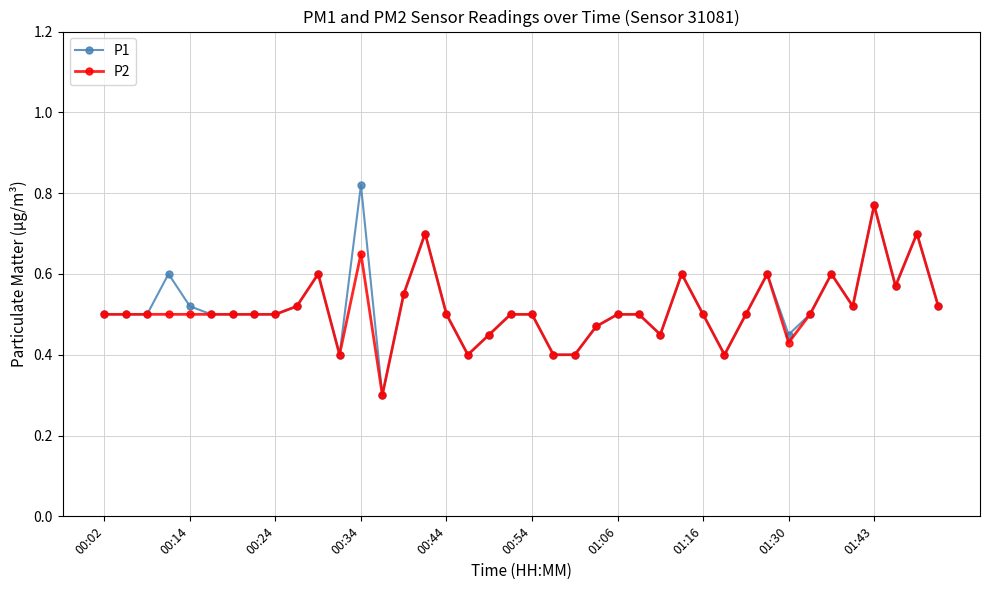

Rank the series by their maximum value, from highest to lowest.

P1, P2